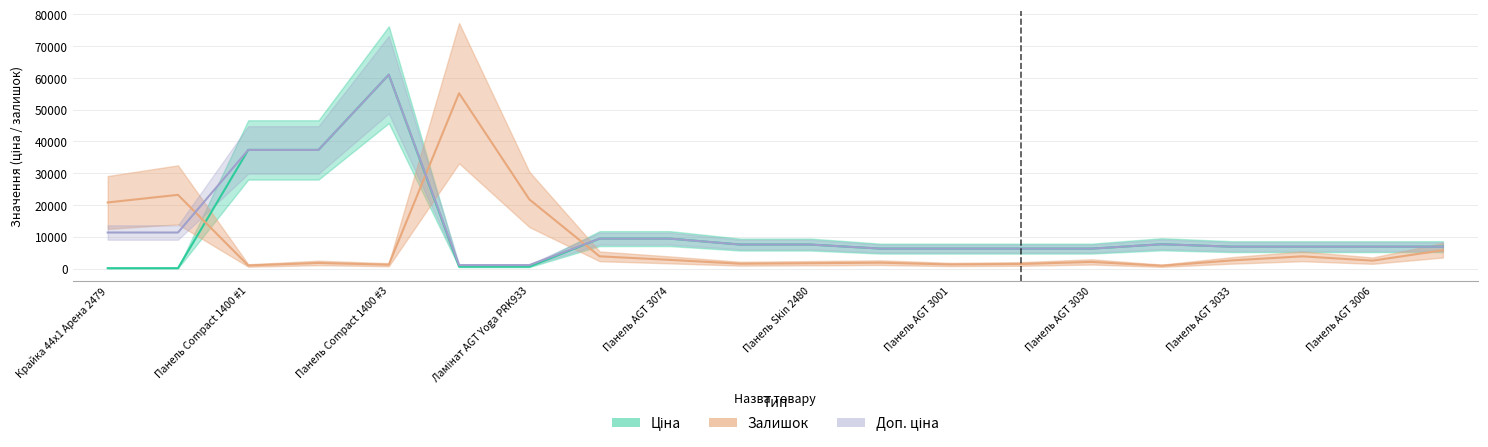

What is the difference between the maximum and second lowest values in the Ціна series?

60911.4